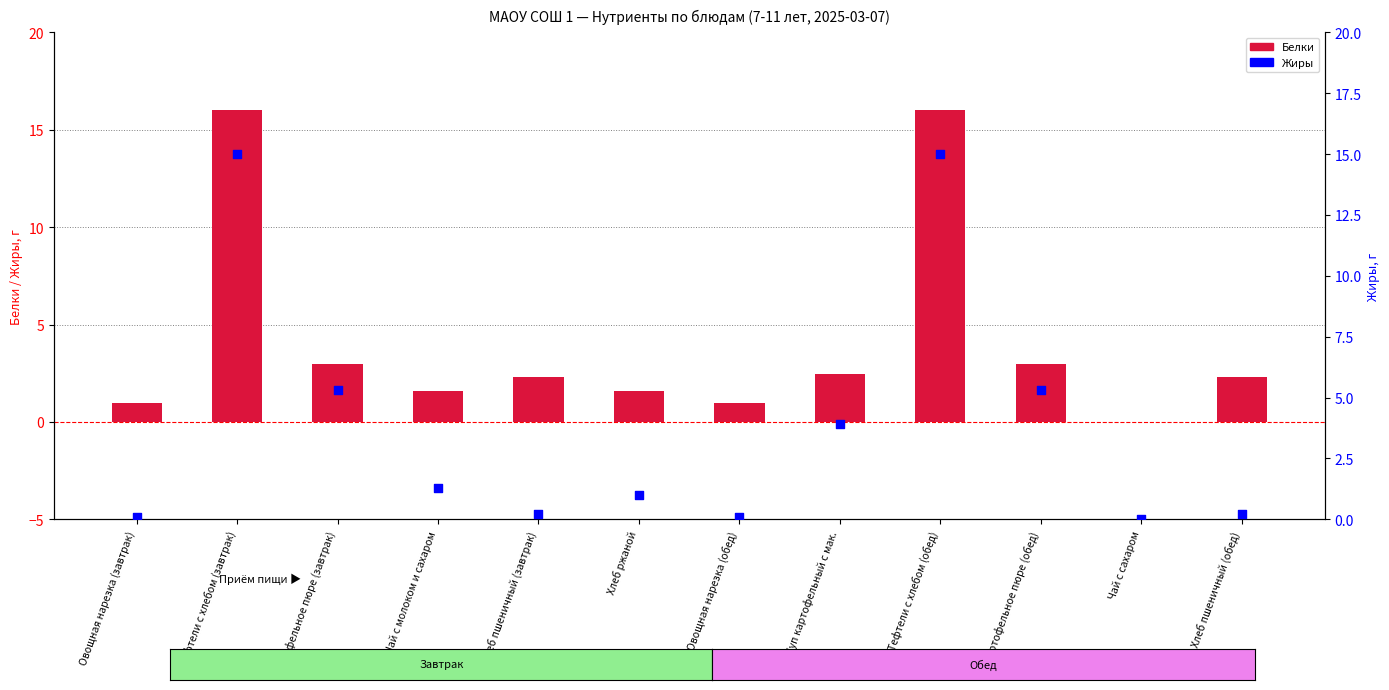

Which series has the largest Y range (max minus min)?

Белки